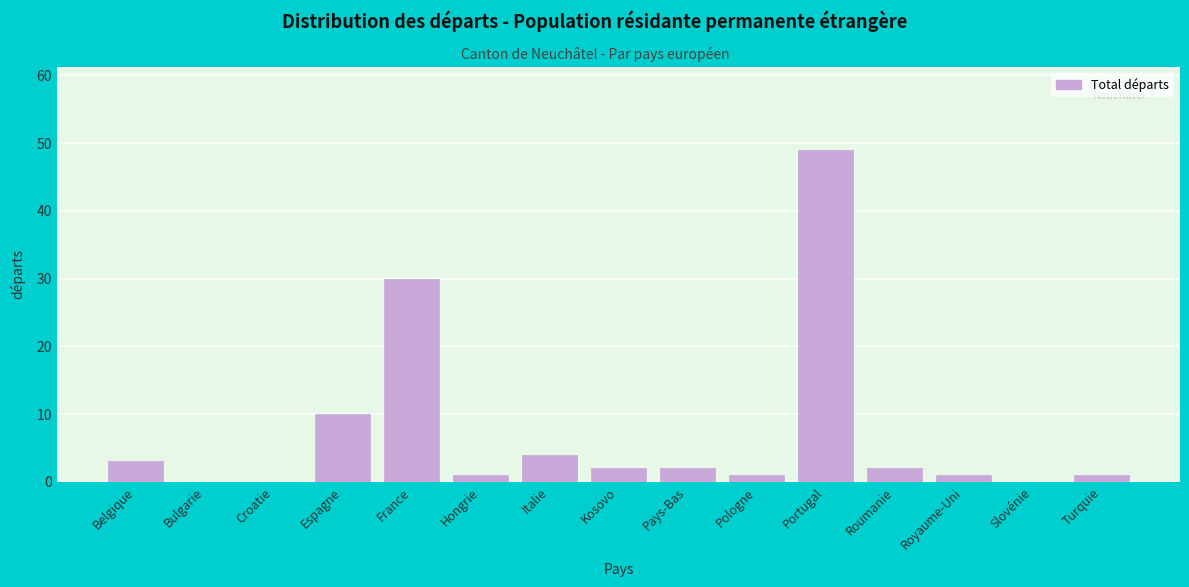

Reading left to right, extract all data points from this chart.

Belgique=3	Bulgarie=0	Croatie=0	Espagne=10	France=30	Hongrie=1	Italie=4	Kosovo=2	Pays-Bas=2	Pologne=1	Portugal=49	Roumanie=2	Royaume-Uni=1	Slovénie=0	Turquie=1